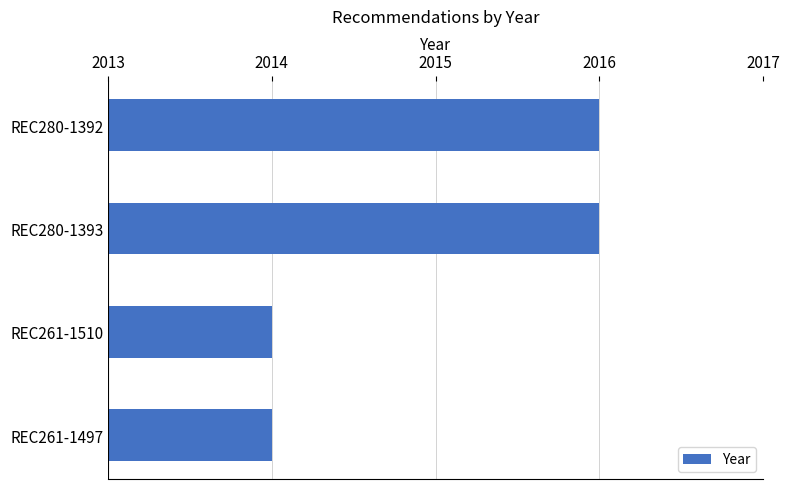

Reading bottom to top, what are all the values shown in this chart?

2014	2014	2016	2016